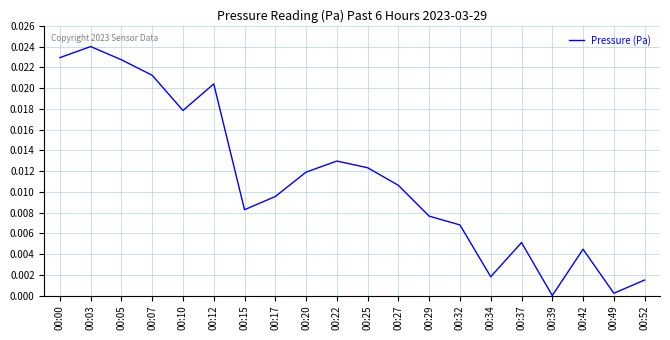

Does the chart display data point markers on the line(s)?

No